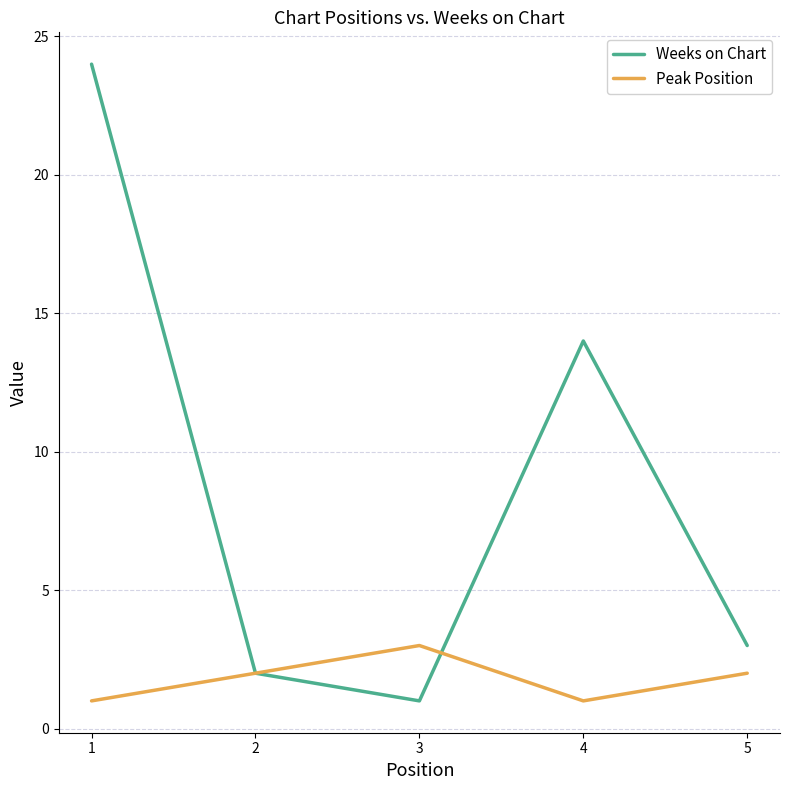

At which category is the sum across all series the highest?

1